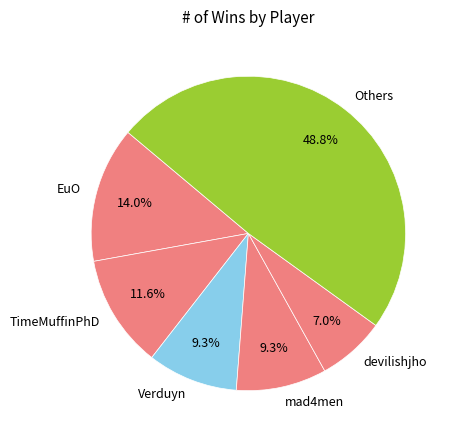

What percentage is NOT represented by TimeMuffinPhD?

88.4%